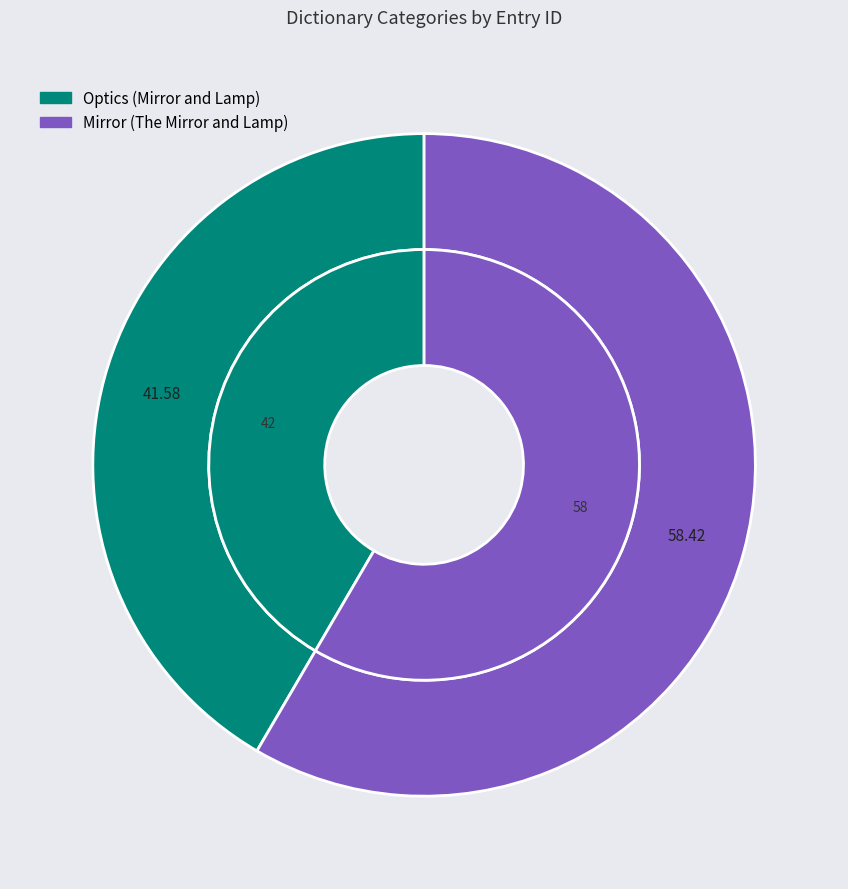

Which slice represents more than half of the pie?

Mirror (The Mirror and Lamp)